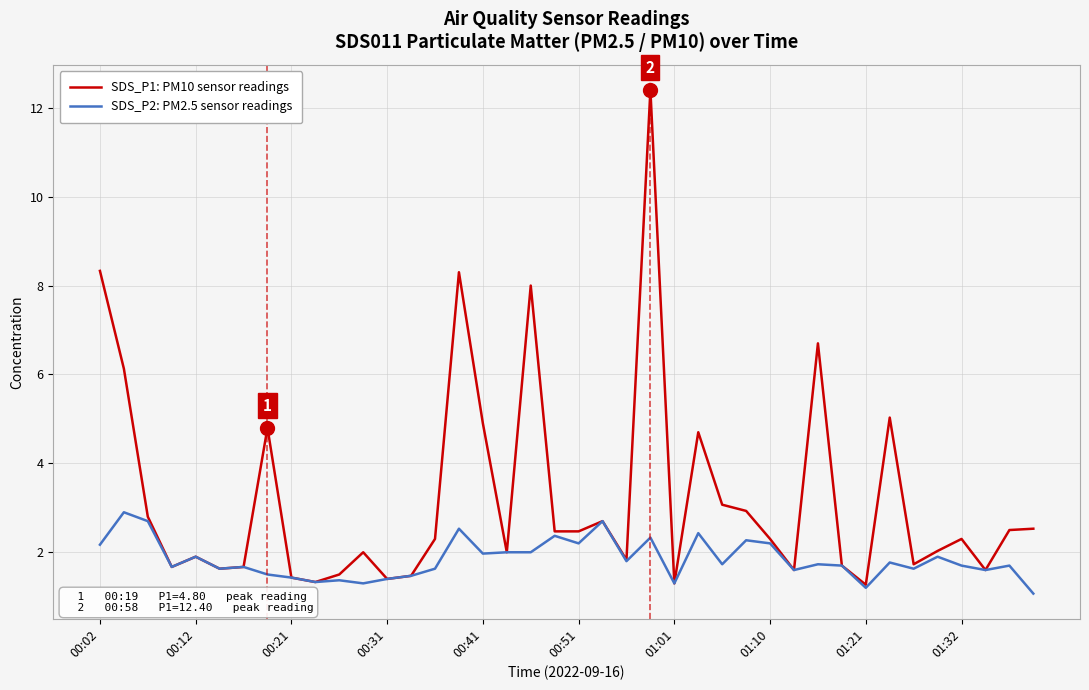

What is the difference between the second highest and minimum values in the SDS_P1: PM10 sensor readings series?

7.1